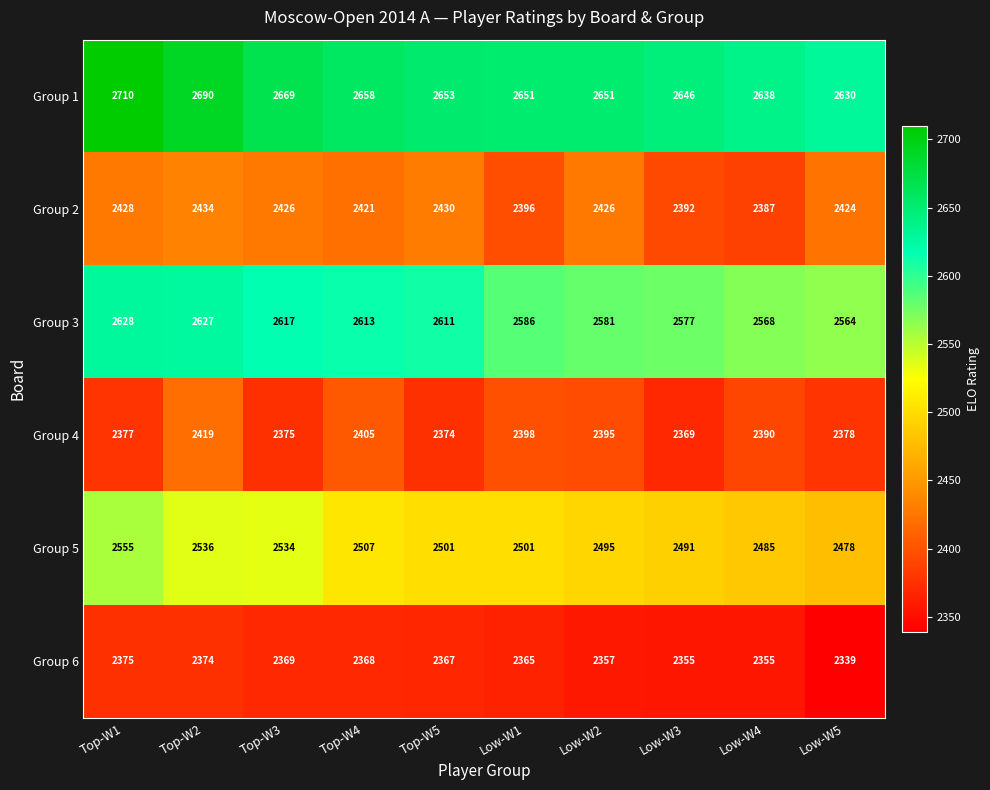

List the series in order of their peak value, lowest first.

Group 6, Group 4, Group 2, Group 5, Group 3, Group 1